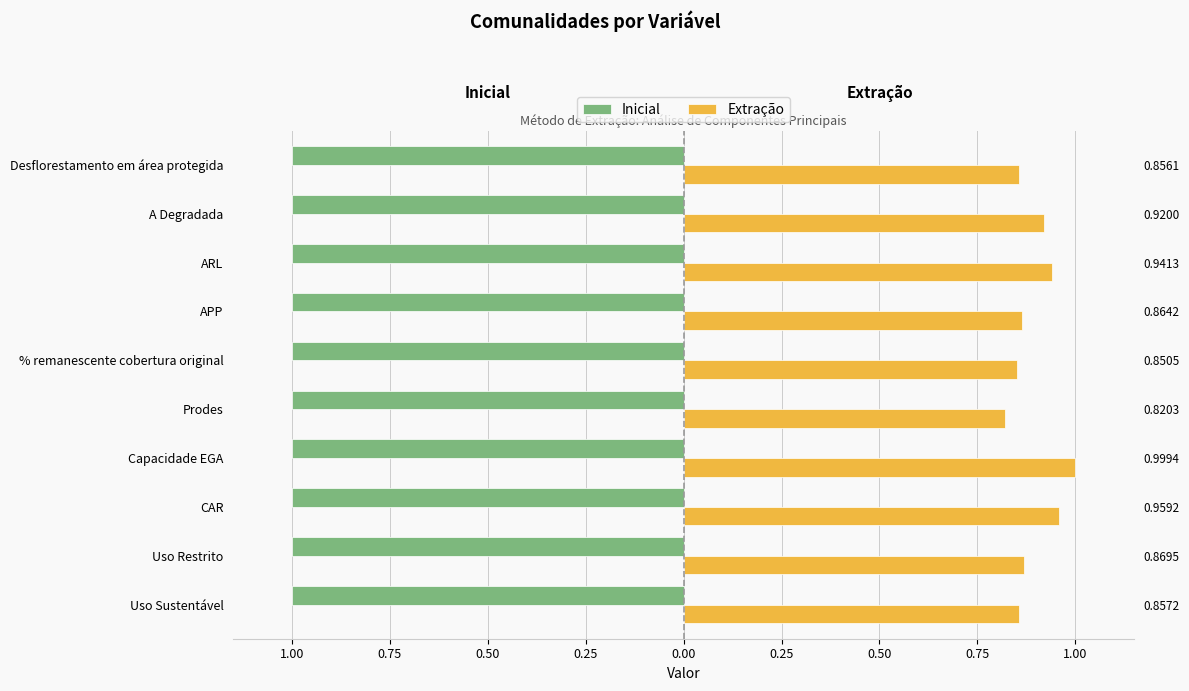

What are all the series names shown in the legend?

Inicial, Extração